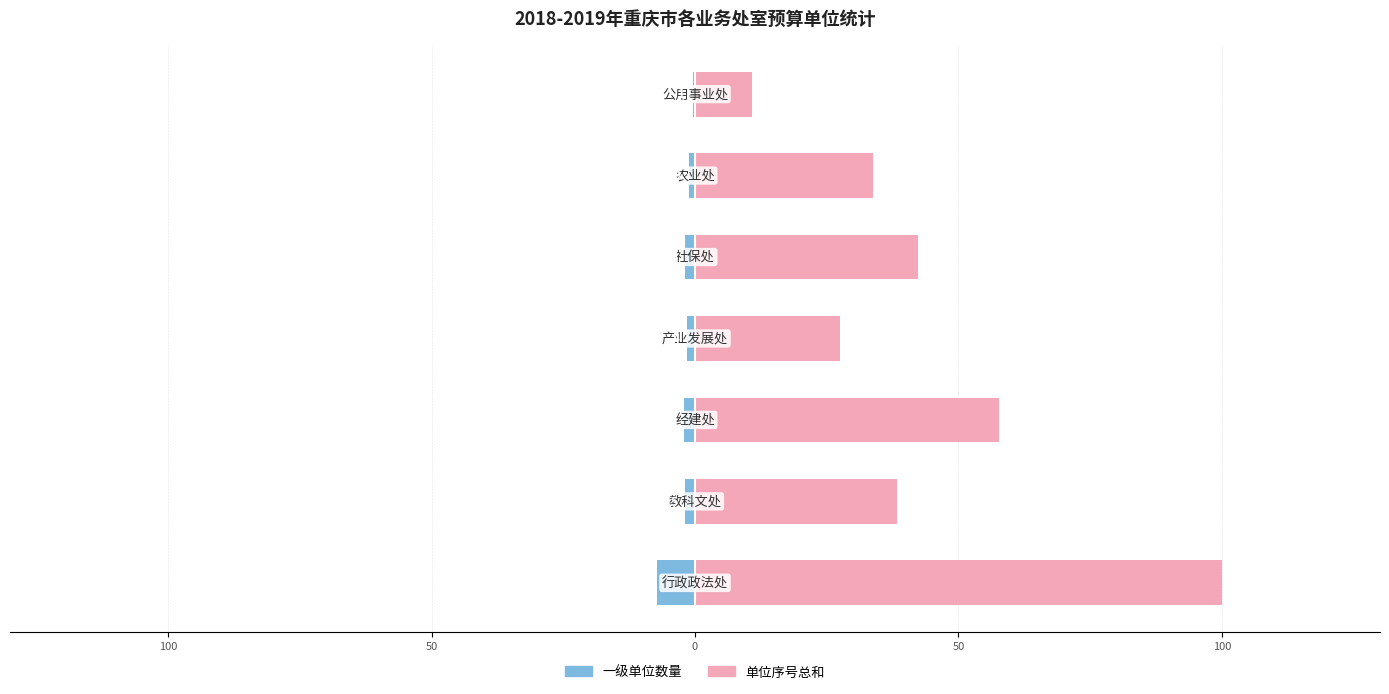

The 单位序号总和 series shows 72.6 at 50. True or false?

False